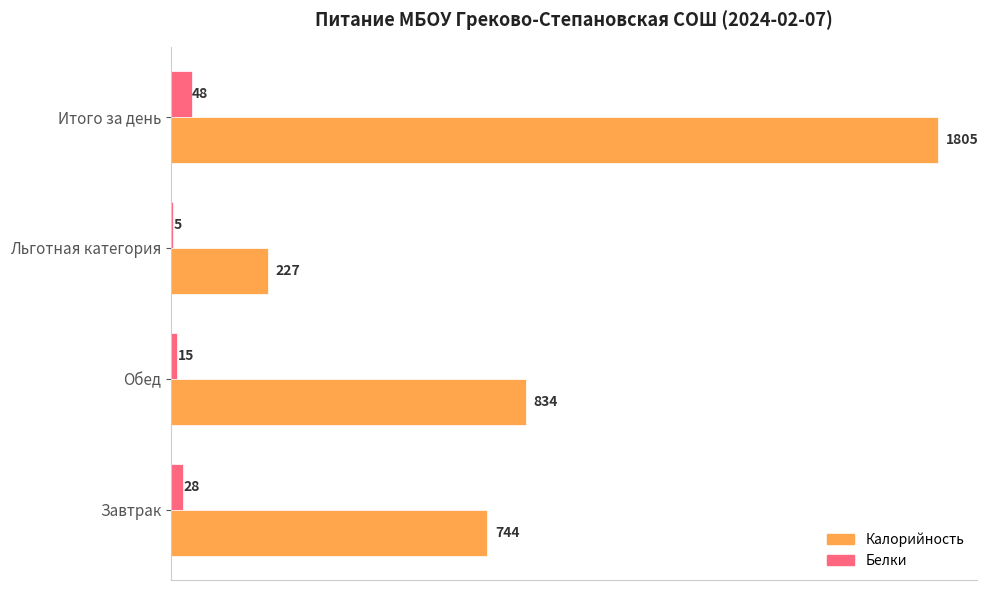

Count the number of data series in this chart.

2